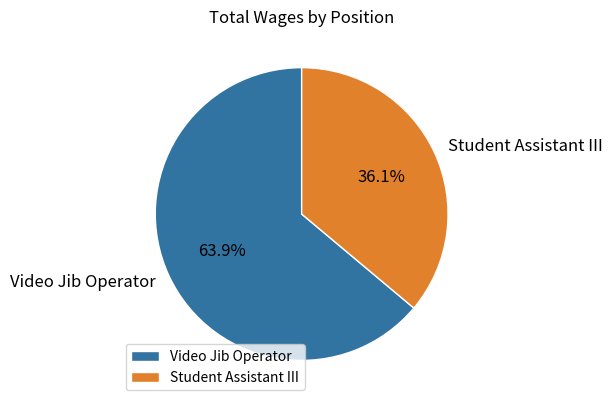

Approximately how many times larger is the value at Video Jib Operator compared to Student Assistant III?

1.8